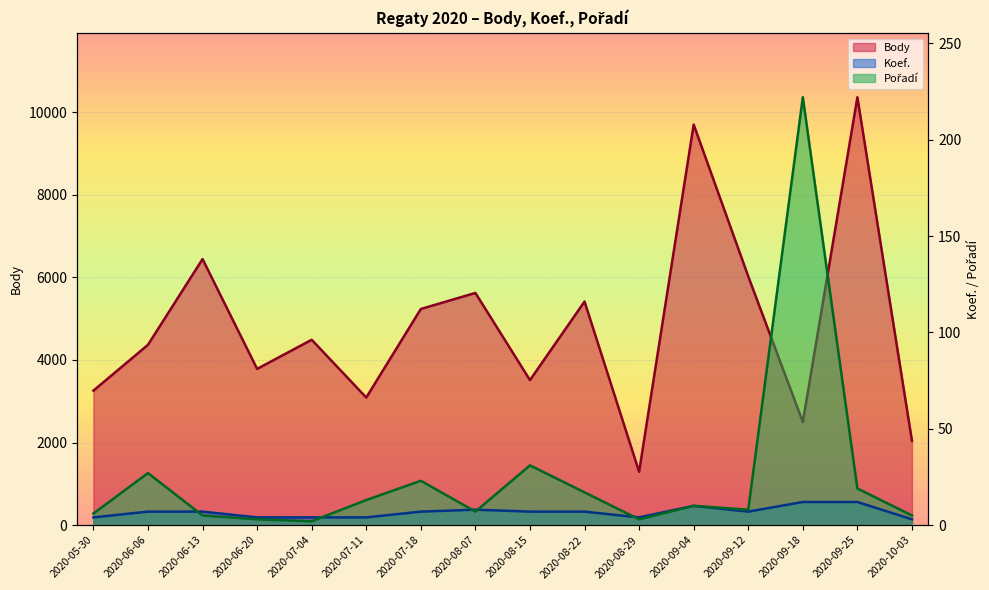

Where is the first local minimum for Koef.?

2020-08-29